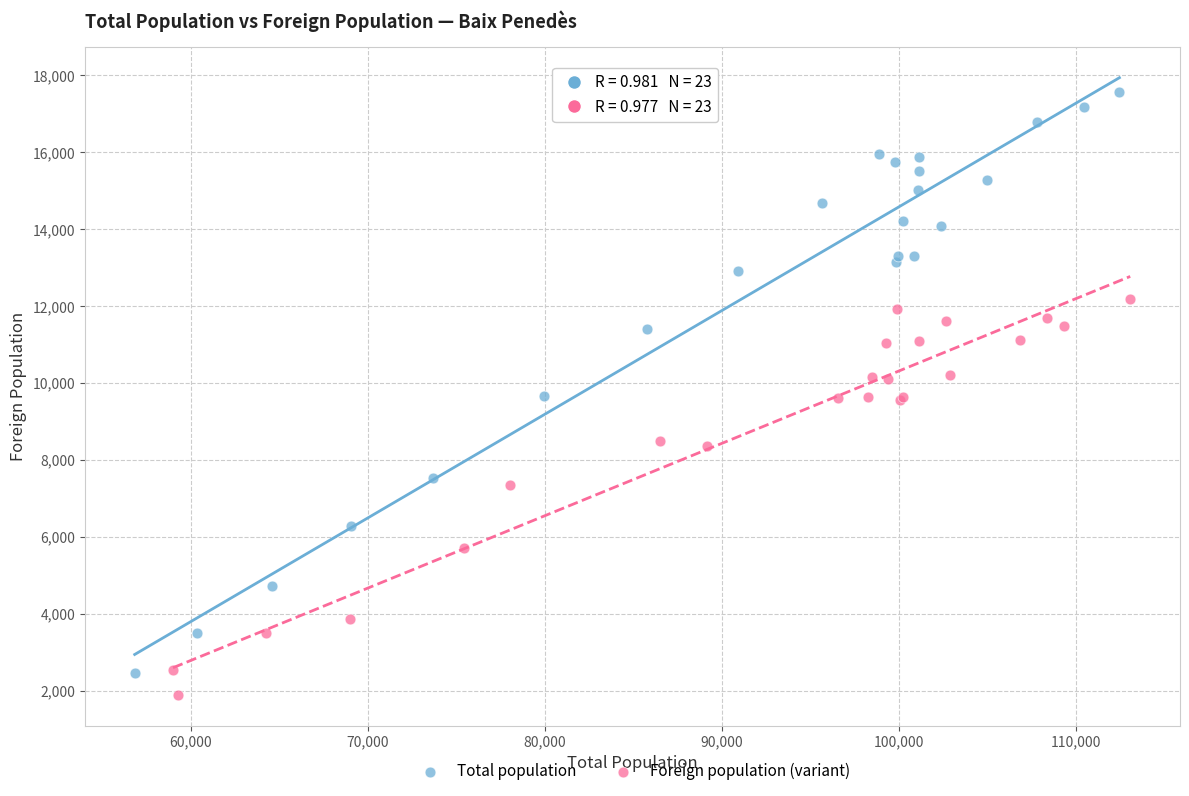

What are all the series names shown in the legend?

Total population, Foreign population (variant)